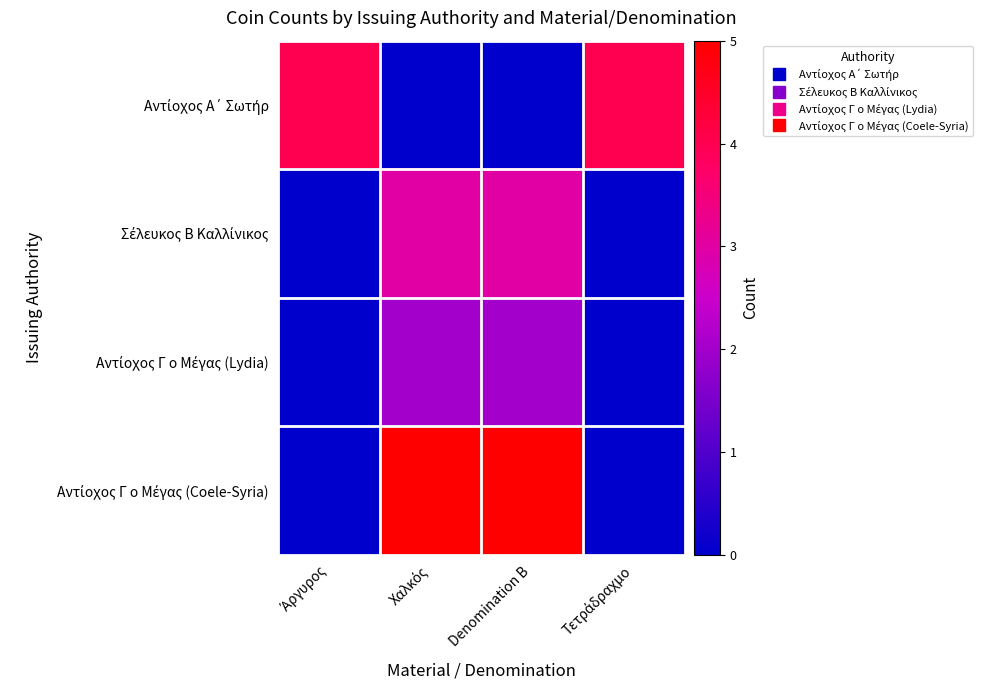

At Χαλκός, list the series in order from smallest to largest.

Αντίοχος Α΄ Σωτήρ, Αντίοχος Γ ο Μέγας (Lydia), Σέλευκος Β Καλλίνικος, Αντίοχος Γ ο Μέγας (Coele-Syria)